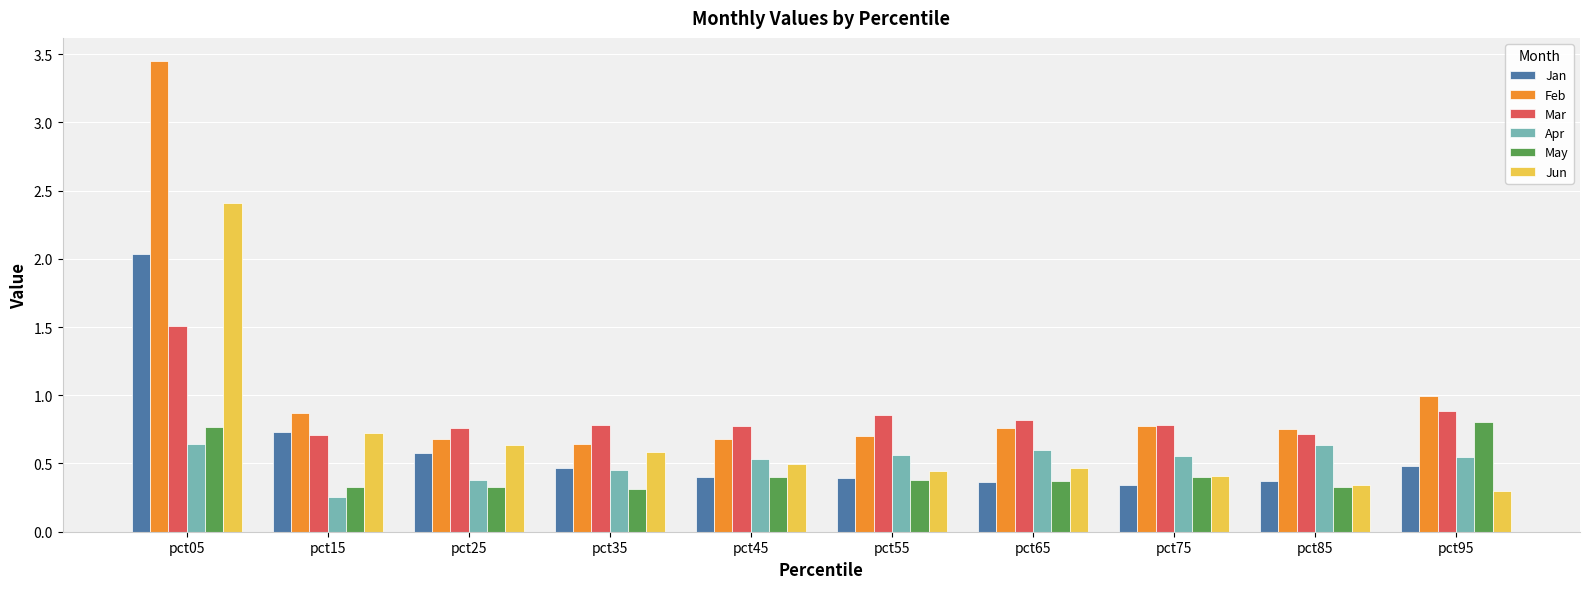

What is the minimum value for Mar?

0.7